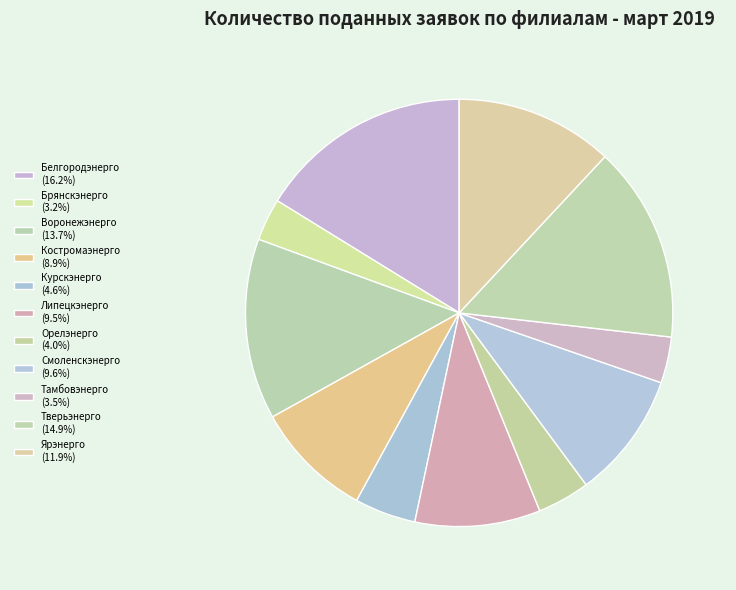

To the nearest percent, what portion does Тамбовэнерго represent?

3%